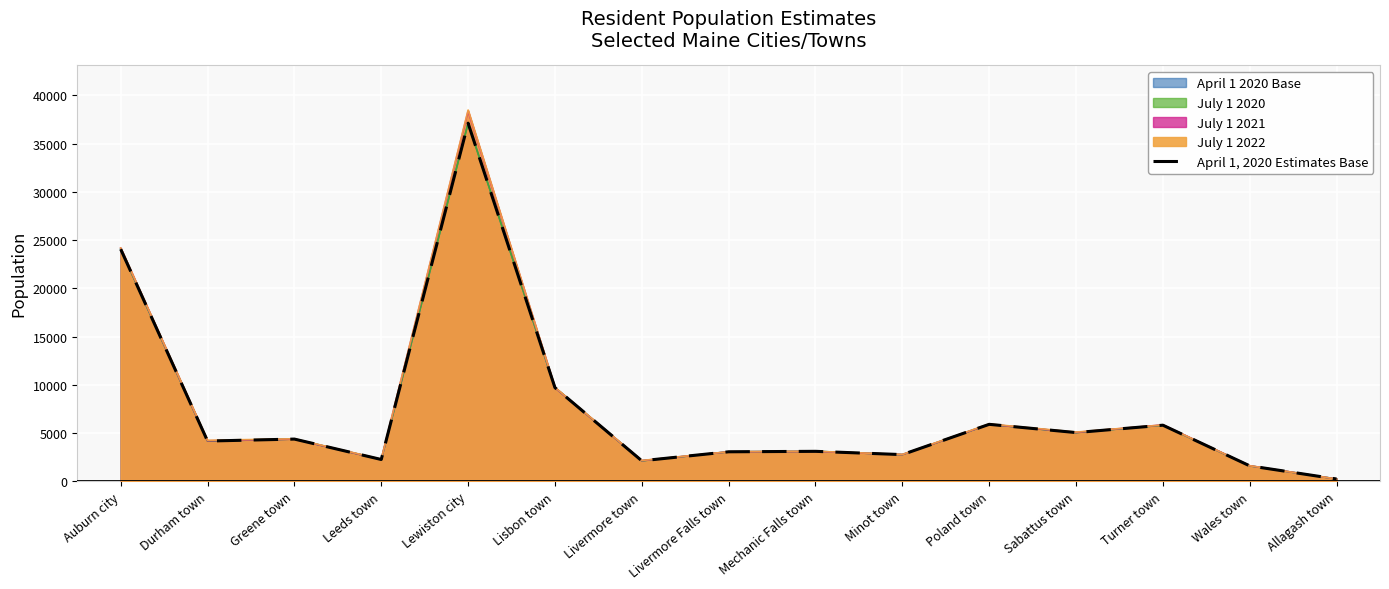

The value at Allagash town is 139. True or false?

False